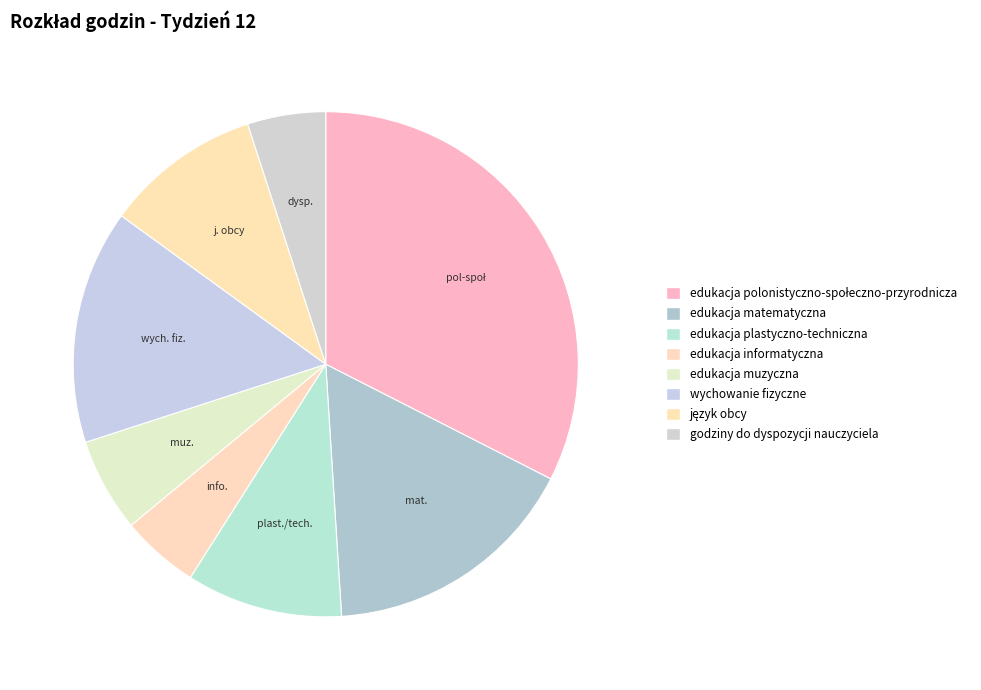

How many slices are in this pie chart?

8